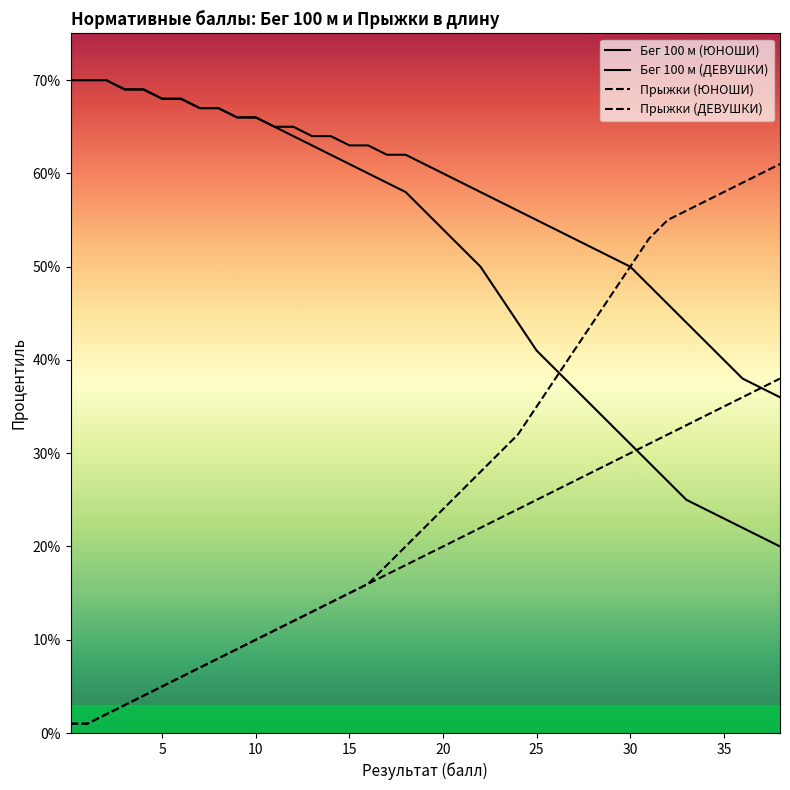

Is this an area chart (filled region under the line)?

No